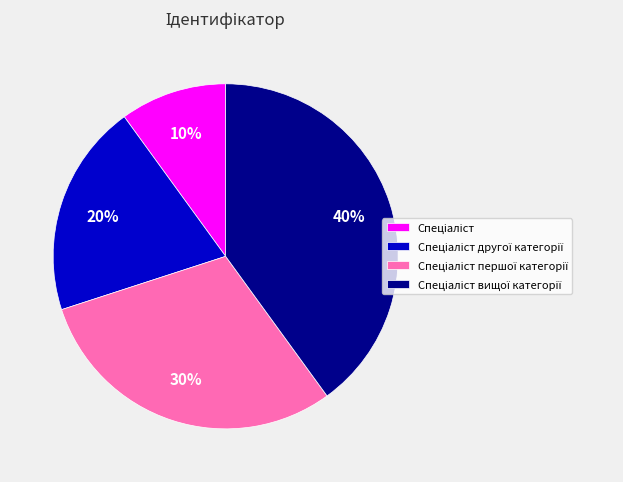

Is there any slice that represents more than half of the pie?

No